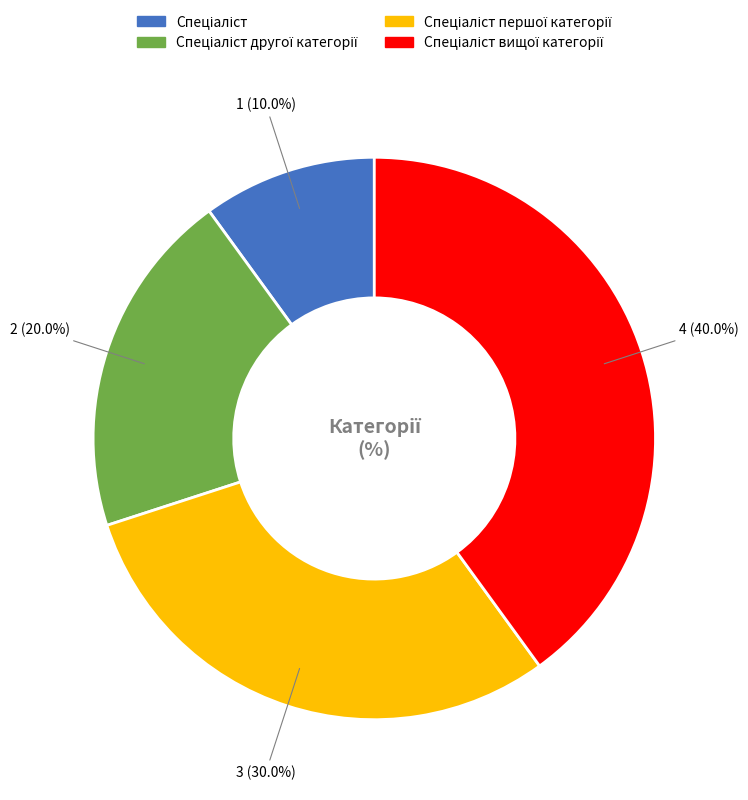

Does any single category account for the majority?

No